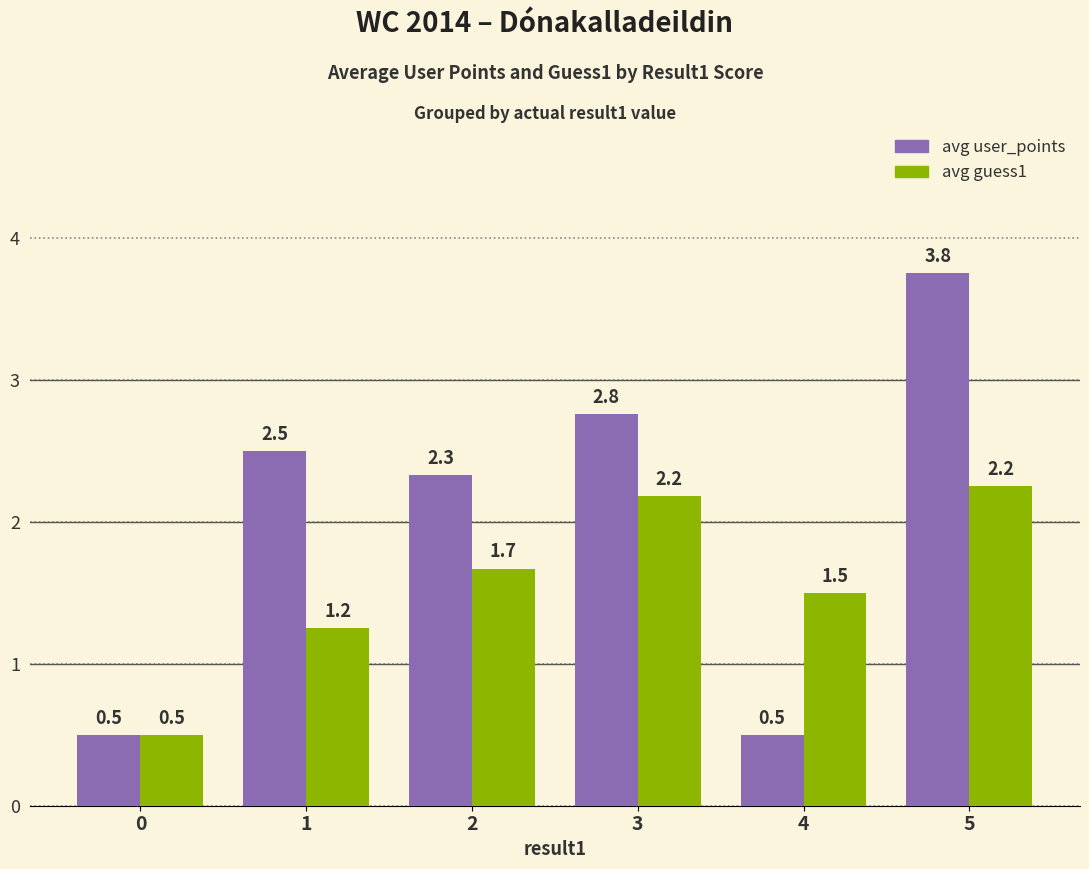

What is the difference between the second highest and second lowest values in the avg user_points series?

2.3